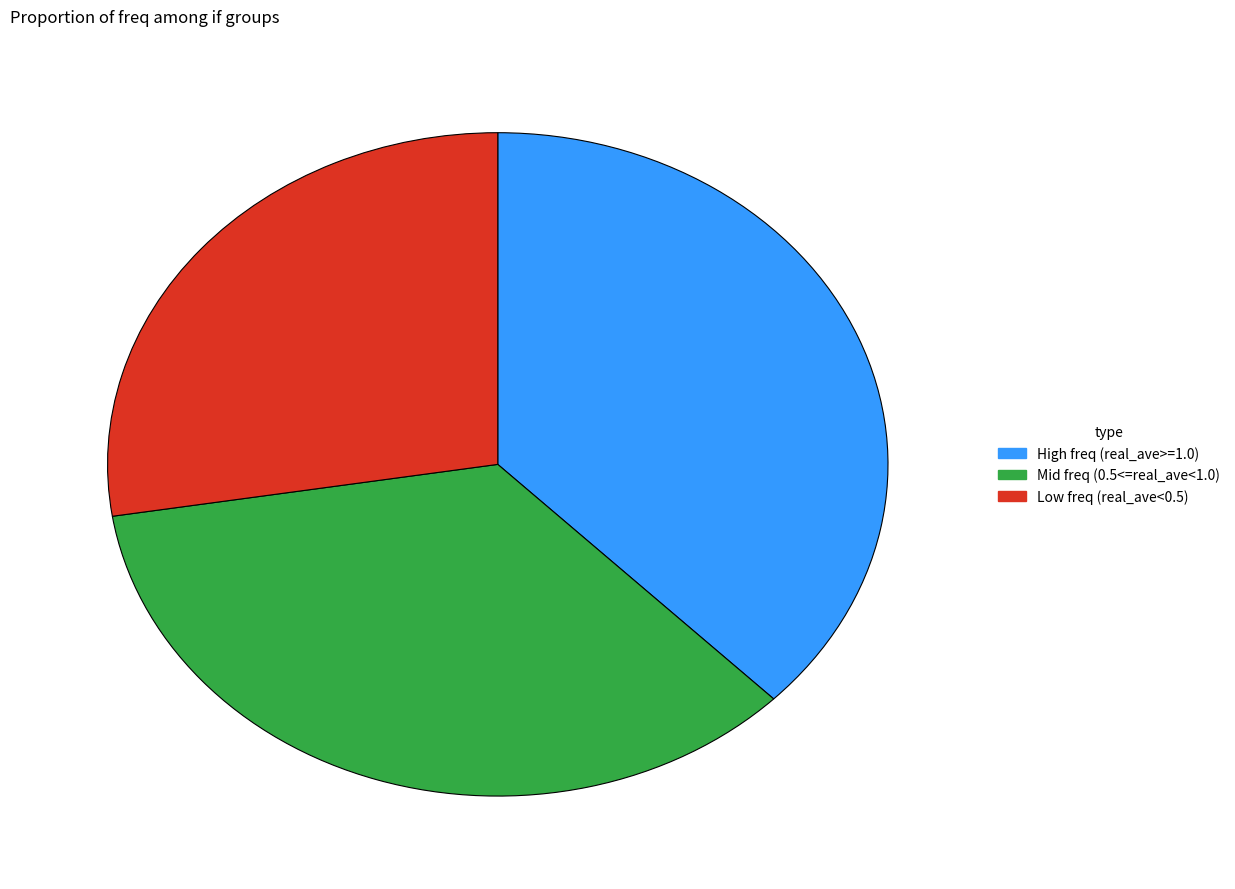

What is the largest slice in the pie chart?

High freq (real_ave>=1.0)